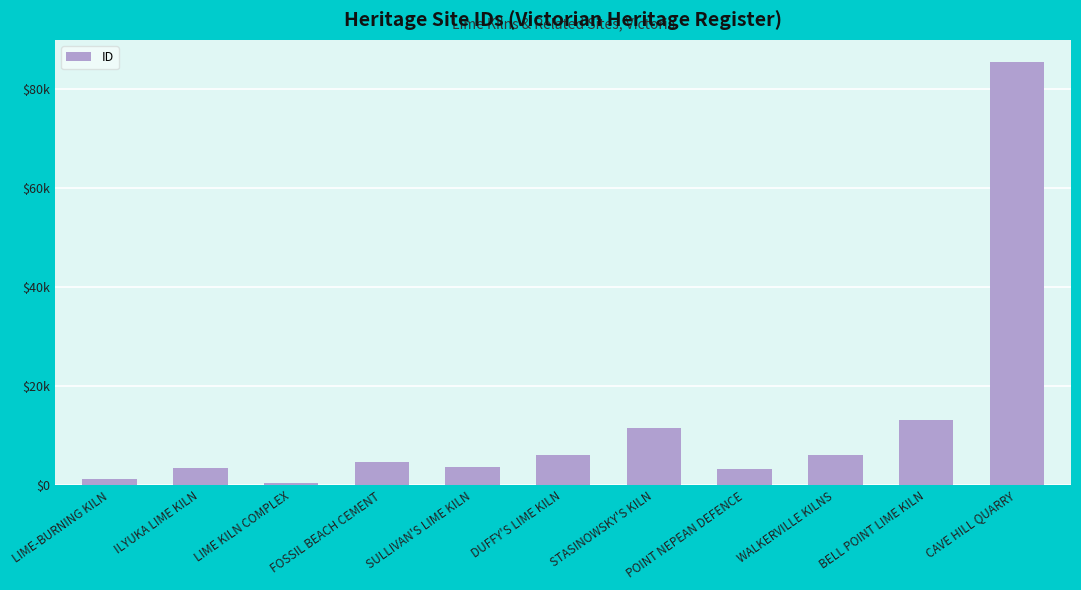

What is the difference between the maximum and minimum values?

84918